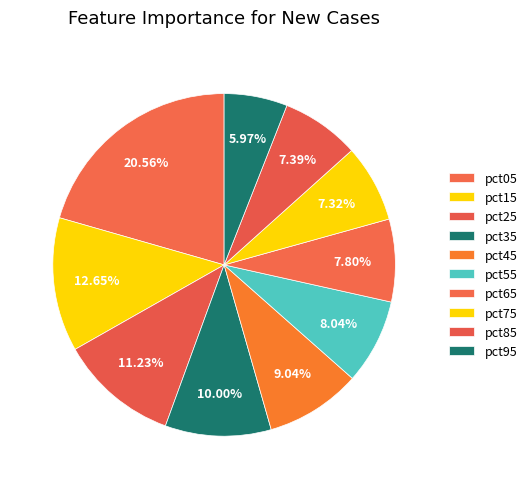

Combined, do pct85 and pct65 account for over 50%?

No